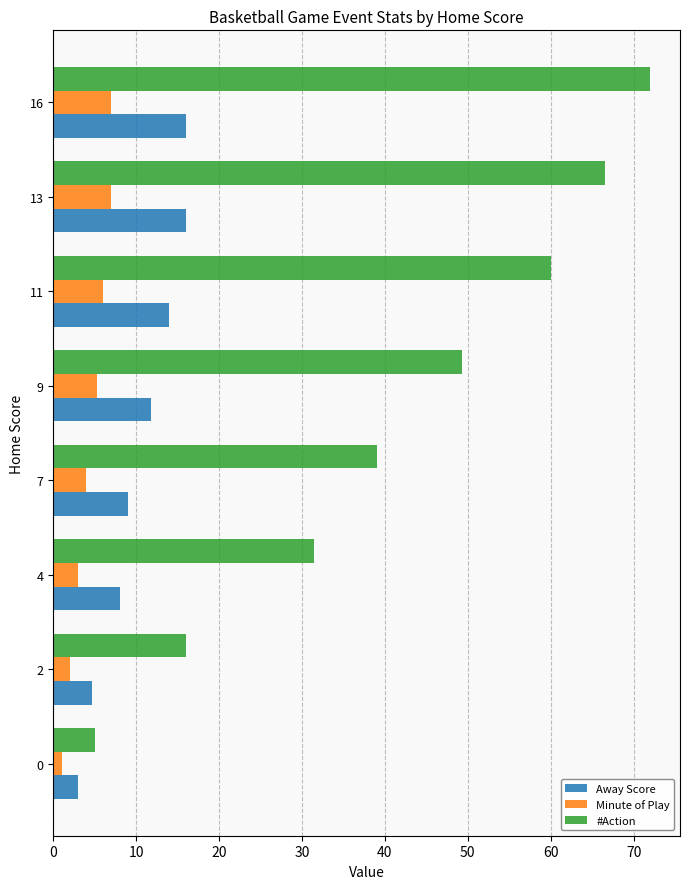

Rank the series by their maximum value, from lowest to highest.

Minute of Play, Away Score, #Action